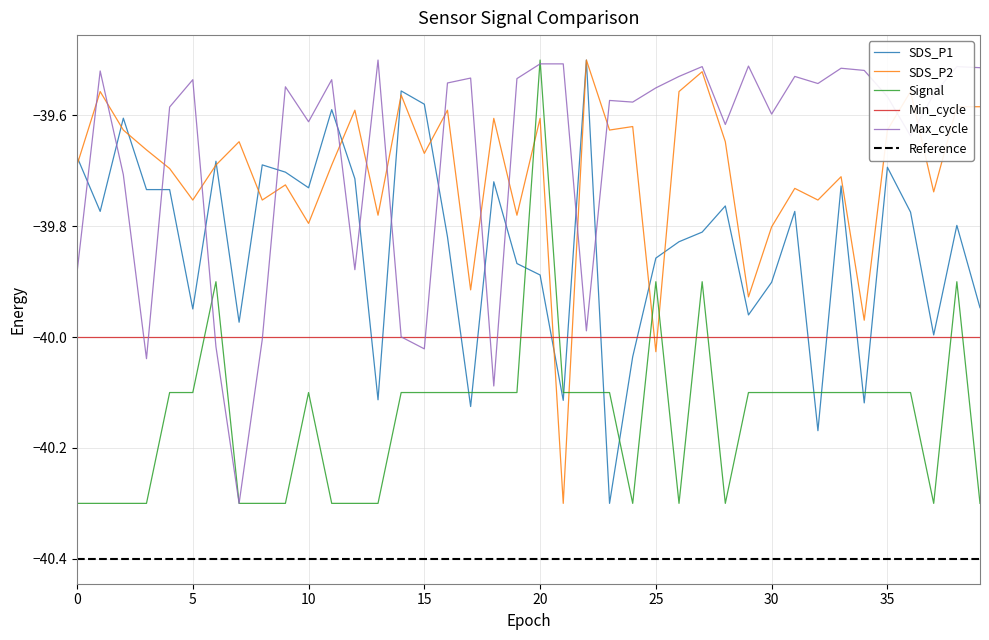

Which has a higher value, 25 or 11?

11